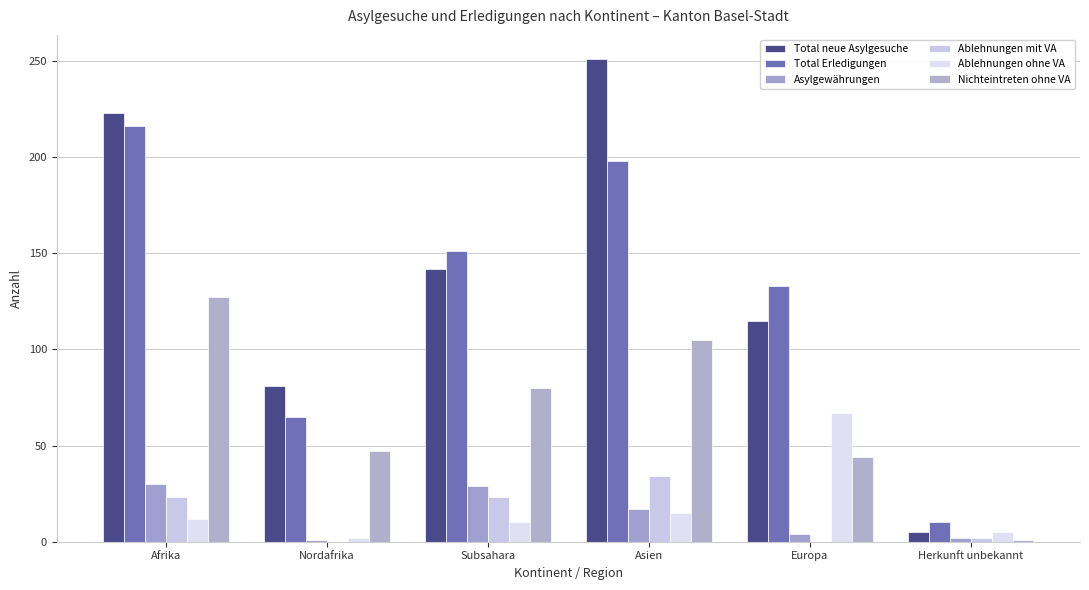

What is the greatest value displayed?

251